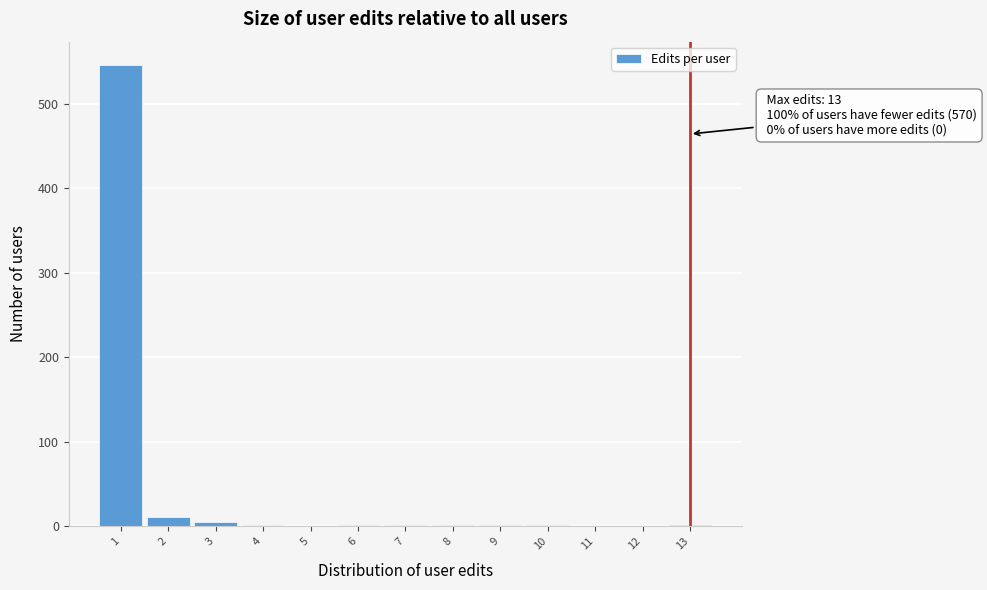

Which range on the x-axis has the tallest bar?

0.5 to 1.5